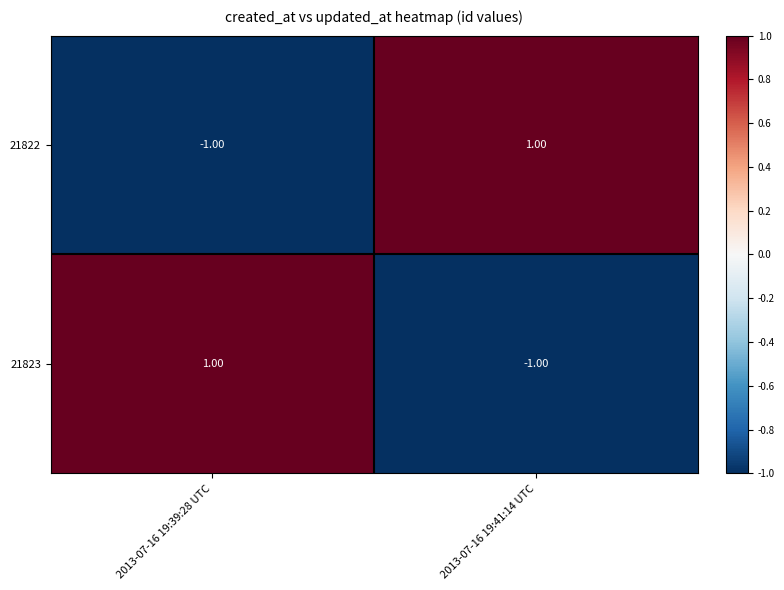

Rank the series at 2013-07-16 19:39:28 UTC from highest to lowest value.

21823, 21822